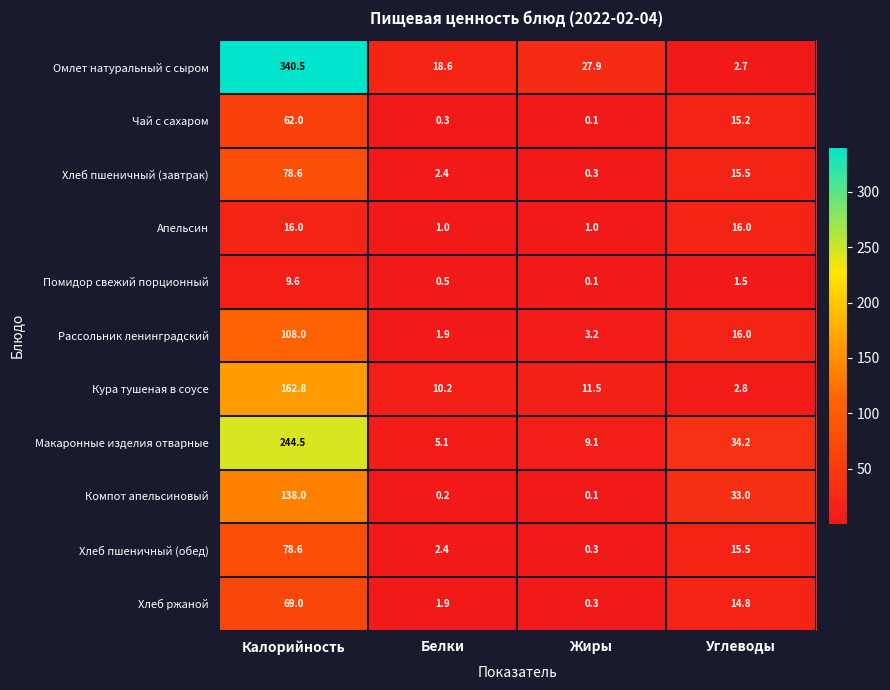

How many data points does each series have?

4